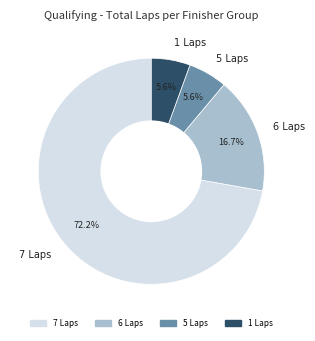

What is the ratio of the value at 6 Laps to the value at 1 Laps?

3.0